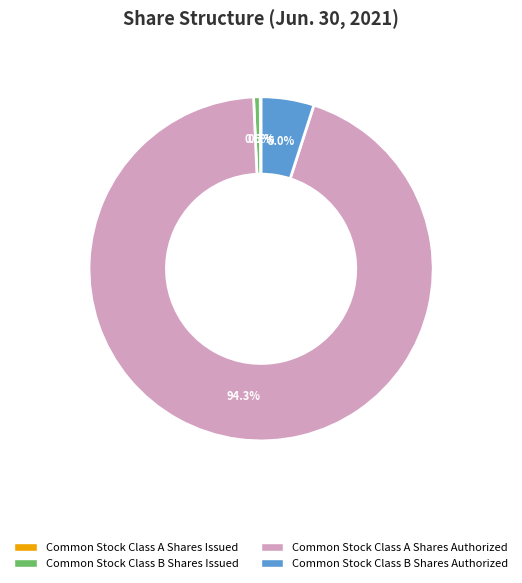

Which category has the biggest portion of the pie?

Common Stock Class A Shares Authorized